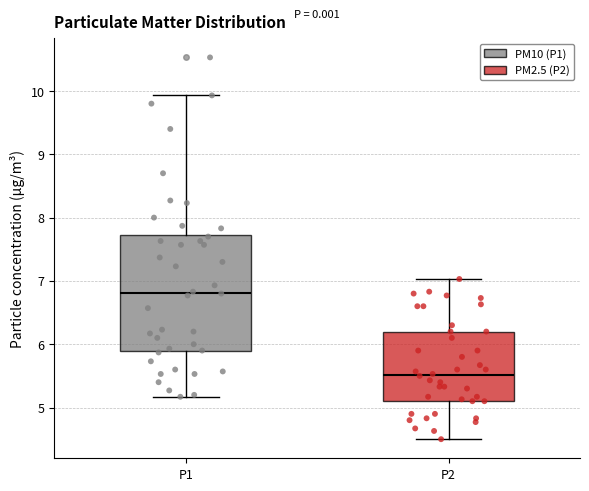

Reading left to right, read every box against the y-axis: the position of its median line, the range the box covers, and the ends of its whiskers. The values are not printed on the chart, so give them approximately, as read against the axis.

P1: median 6.8, box 5.9 to 7.7, whiskers 5.2 to 9.9
P2: median 5.5, box 5.1 to 6.2, whiskers 4.5 to 7.0